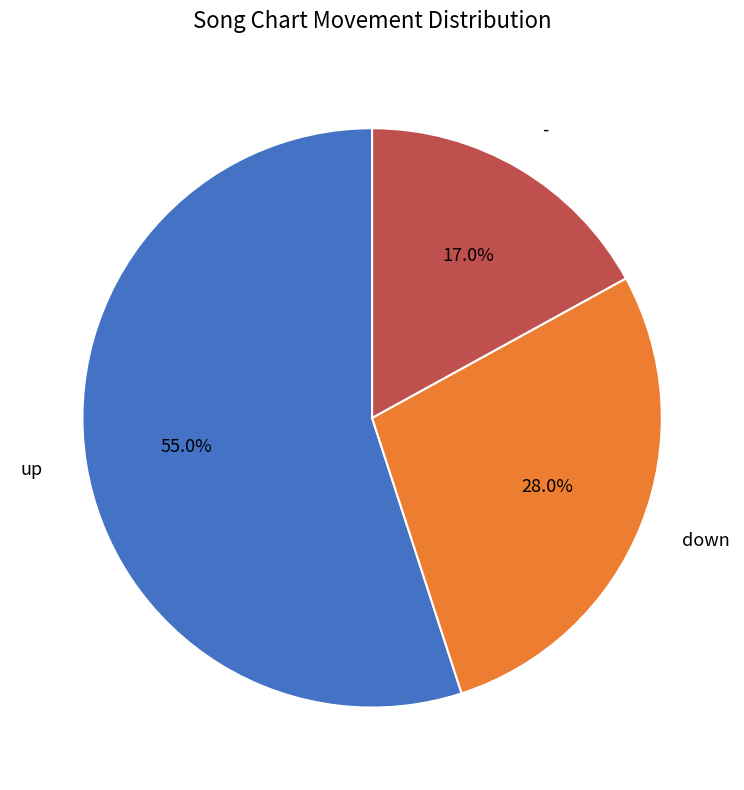

To the nearest percent, what portion does down represent?

28%